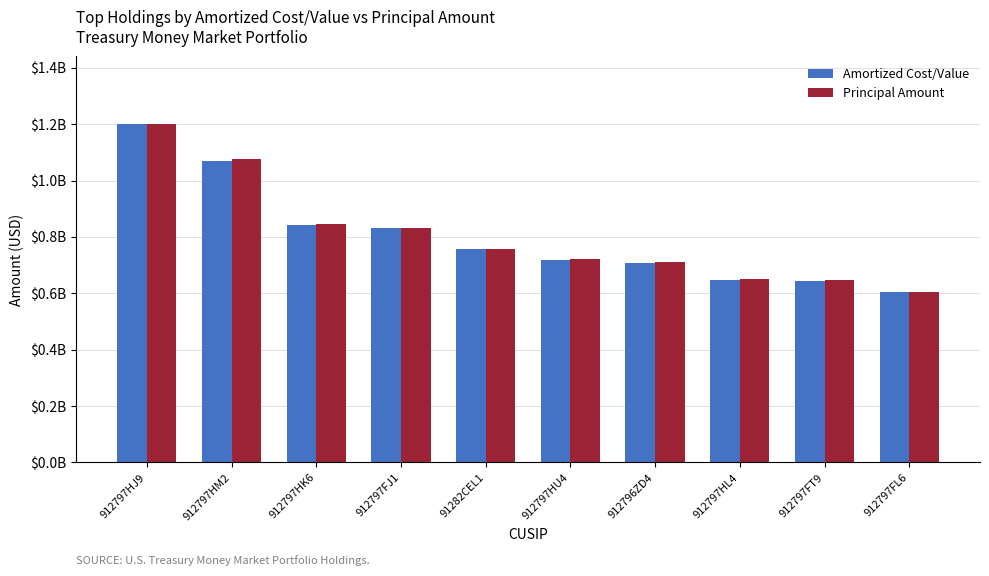

What is the label of the 1st bar from the left?

912797HJ9